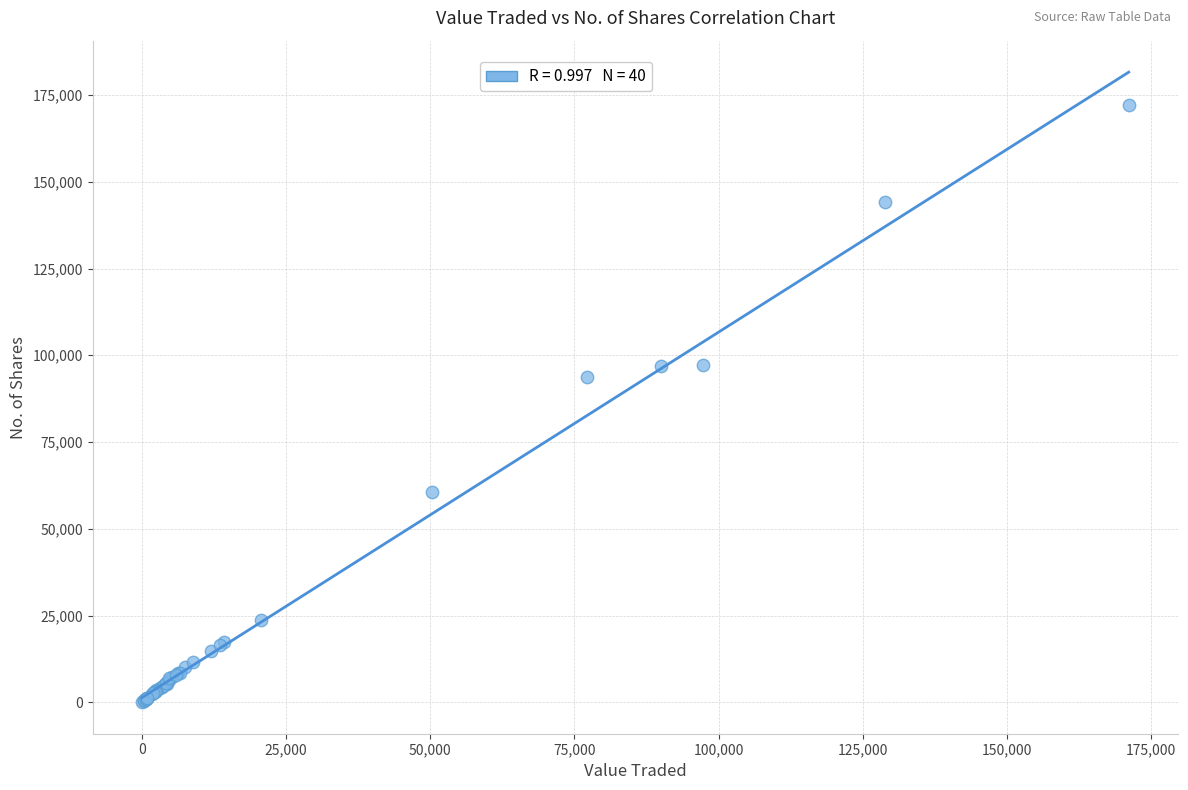

What Y value in the scatter plot is closest to 86129?

93755